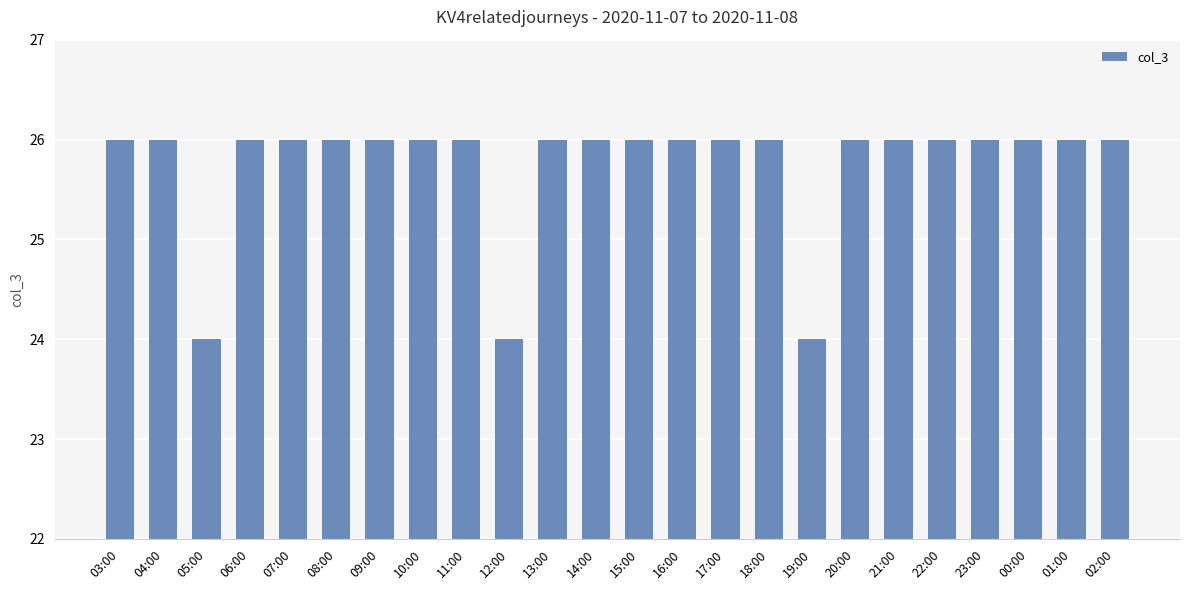

What is the difference between the second highest and minimum values?

2